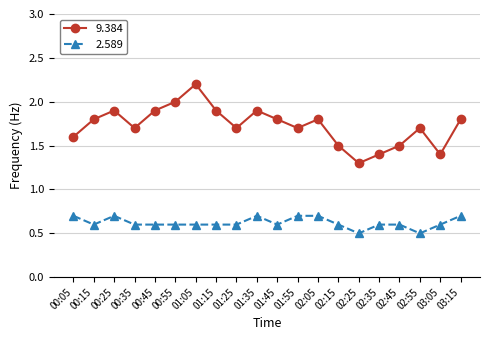

What position from the right is 01:55?

9